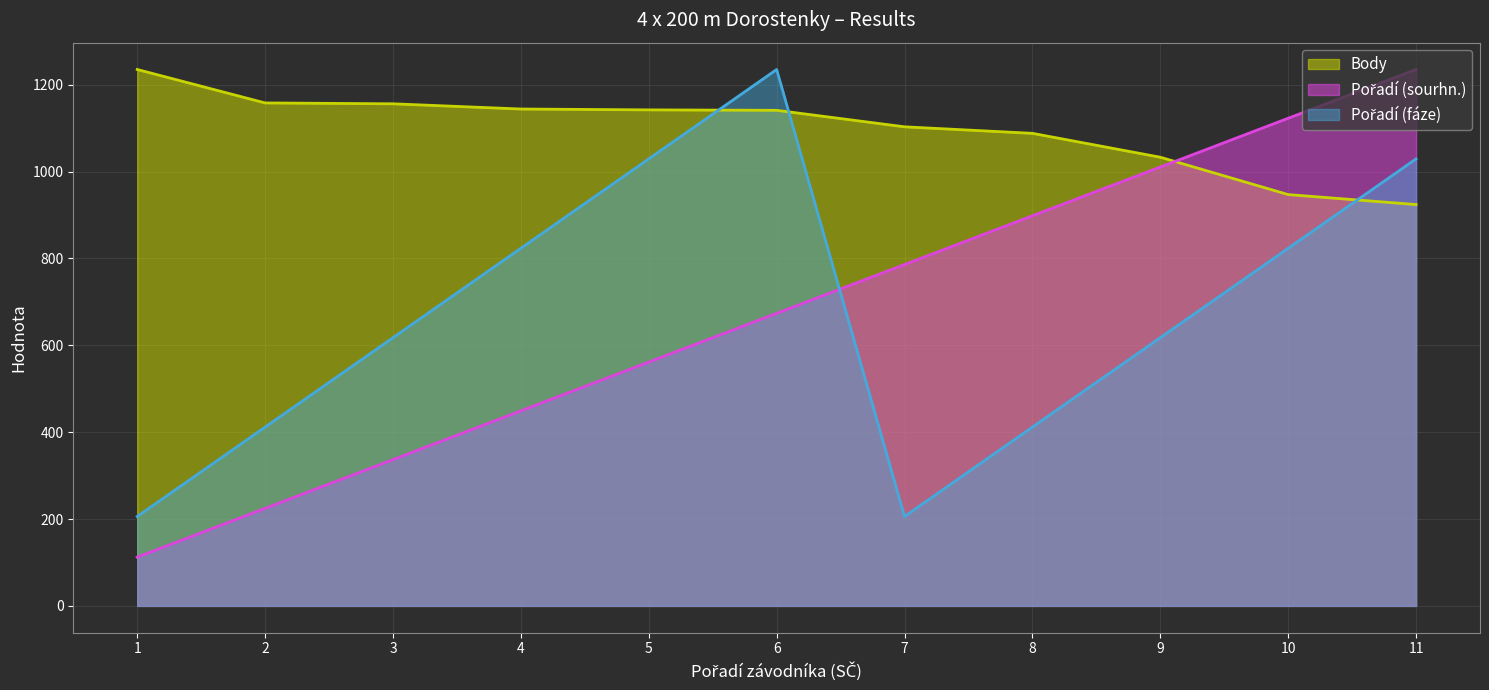

Reading left to right, transcribe all the data shown in this chart.

Body: 1235.0	1158.0	1156.0	1144.0	1142.0	1141.0	1103.0	1088.0	1033.0	947.0	924.0
Pořadí (sourhn.): 112.3	224.5	336.8	449.1	561.4	673.6	785.9	898.2	1010.5	1122.7	1235.0
Pořadí (fáze): 205.8	411.7	617.5	823.3	1029.2	1235.0	205.8	411.7	617.5	823.3	1029.2